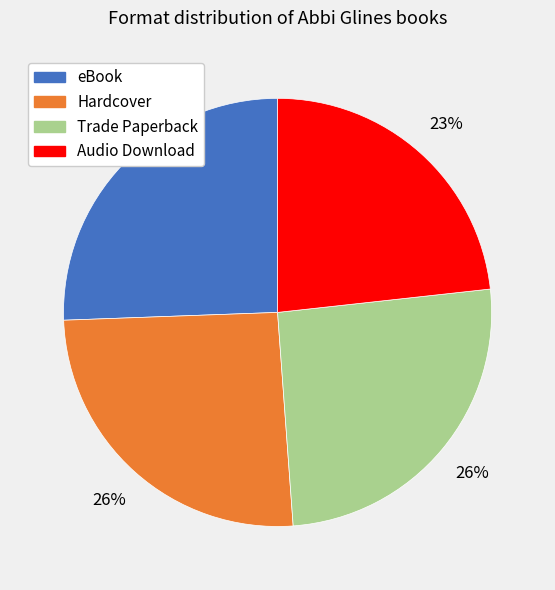

To the nearest percent, what percentage of the pie is Hardcover?

26%